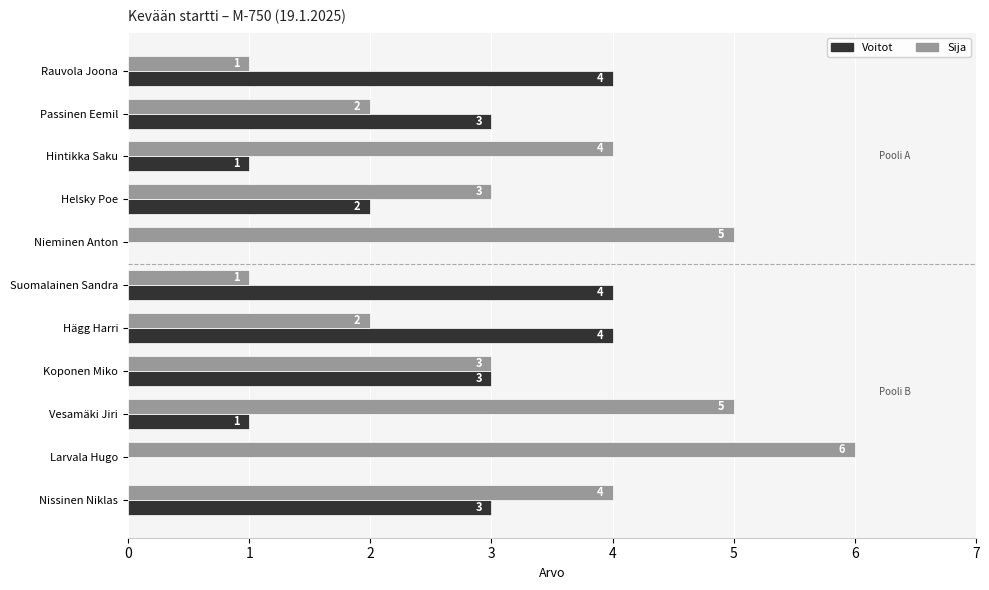

Which series changed the most between Helsky Poe and Hägg Harri?

Voitot